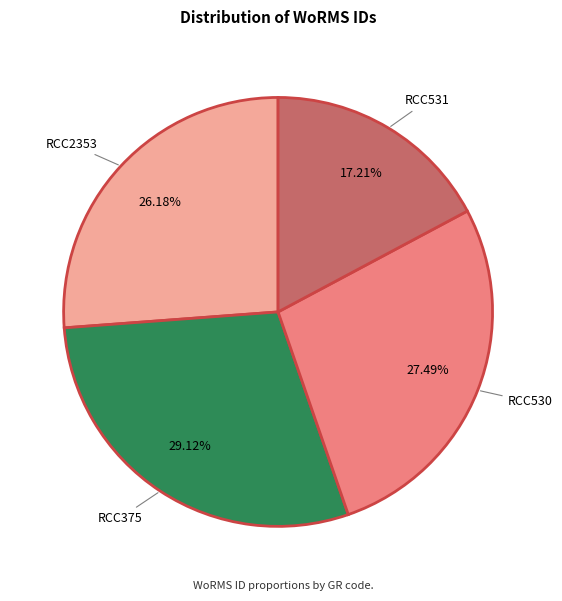

How many slices are in this pie chart?

4